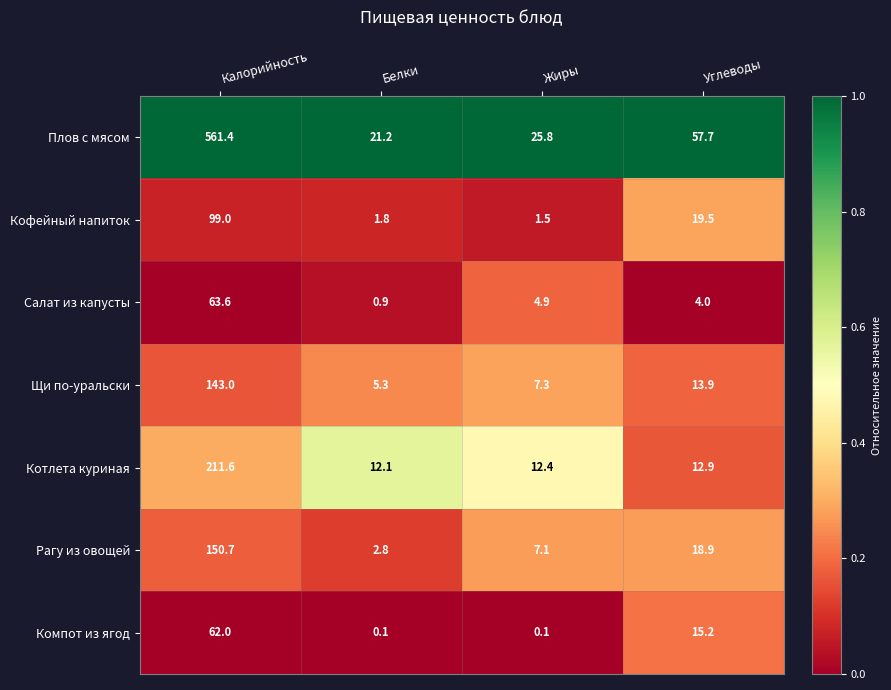

What is the sum of the Салат из капусты values at Жиры and Углеводы?

8.9